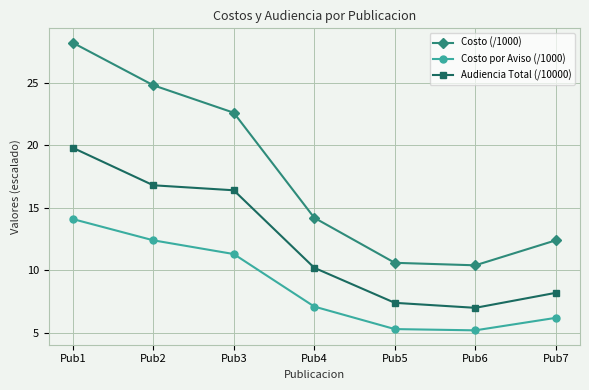

What are all the series names shown in the legend?

Costo (/1000), Costo por Aviso (/1000), Audiencia Total (/10000)